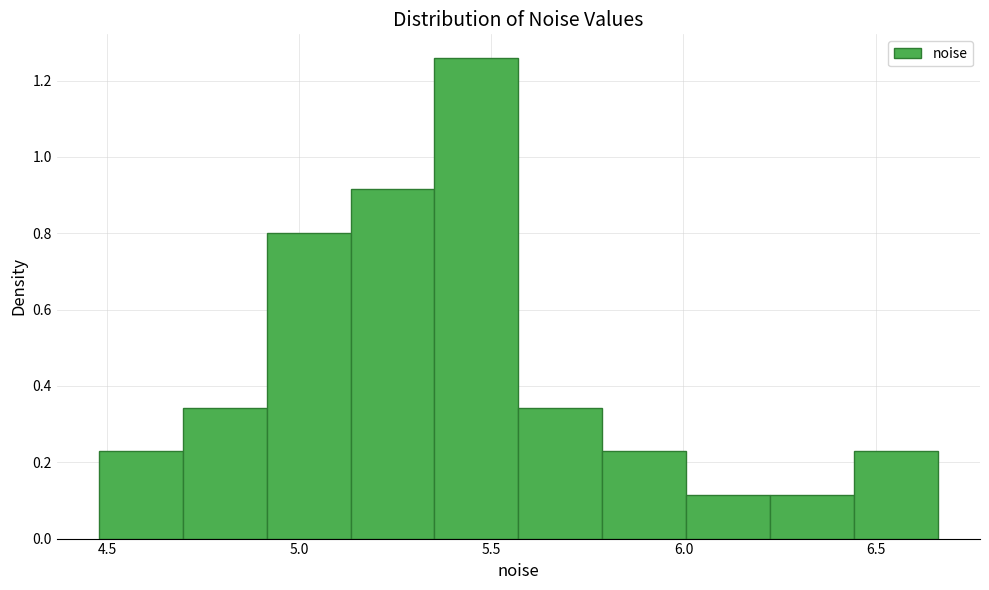

Reading left to right, list every bar in this chart as the range it spans on the x-axis followed by its height. Neither the bar edges nor the heights are printed on the chart, so give them approximately, as read against the axes.

4.50 to 4.70: 0.22
4.70 to 4.90: 0.34
4.90 to 5.15: 0.80
5.15 to 5.35: 0.92
5.35 to 5.55: 1.26
5.55 to 5.80: 0.34
5.80 to 6.00: 0.22
6.00 to 6.25: 0.12
6.25 to 6.45: 0.12
6.45 to 6.65: 0.22